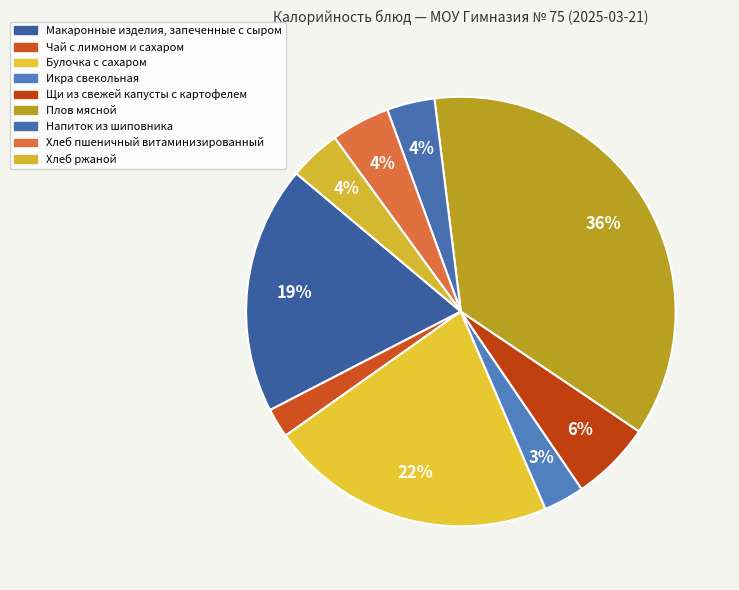

Rank the categories by value from highest to lowest.

Плов мясной, Булочка с сахаром, Макаронные изделия, запеченные с сыром, Щи из свежей капусты с картофелем, Хлеб пшеничный витаминизированный, Хлеб ржаной, Напиток из шиповника, Икра свекольная, Чай с лимоном и сахаром